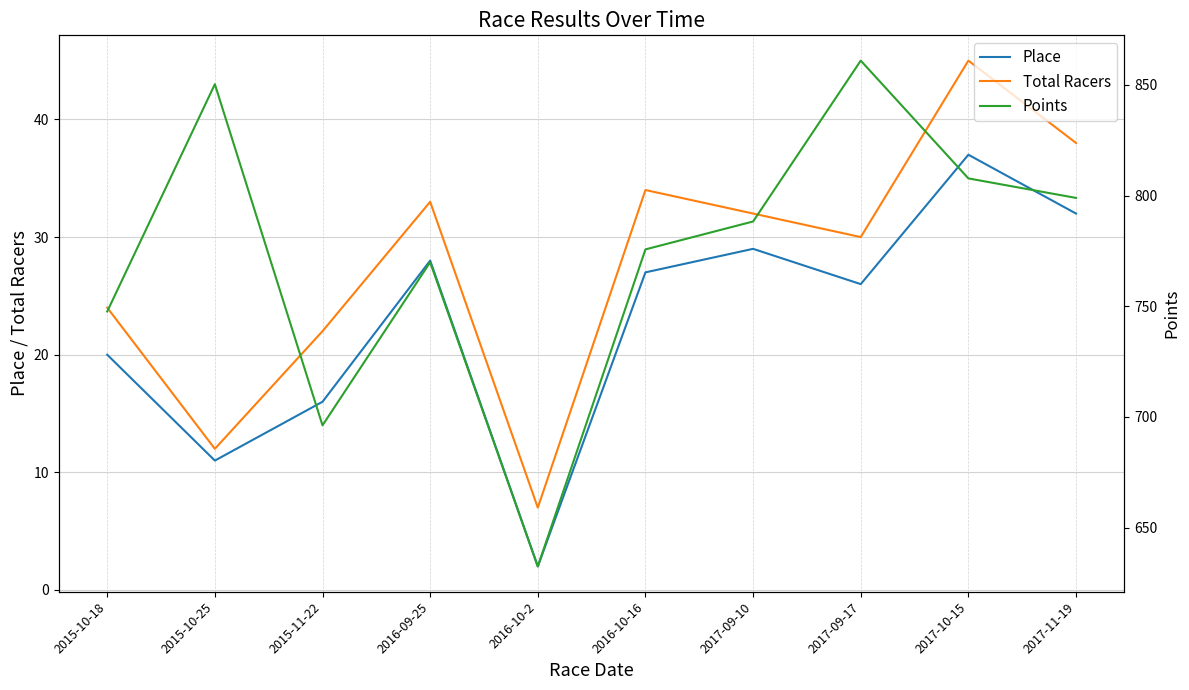

True or false: Place and Total Racers intersect in this chart.

False